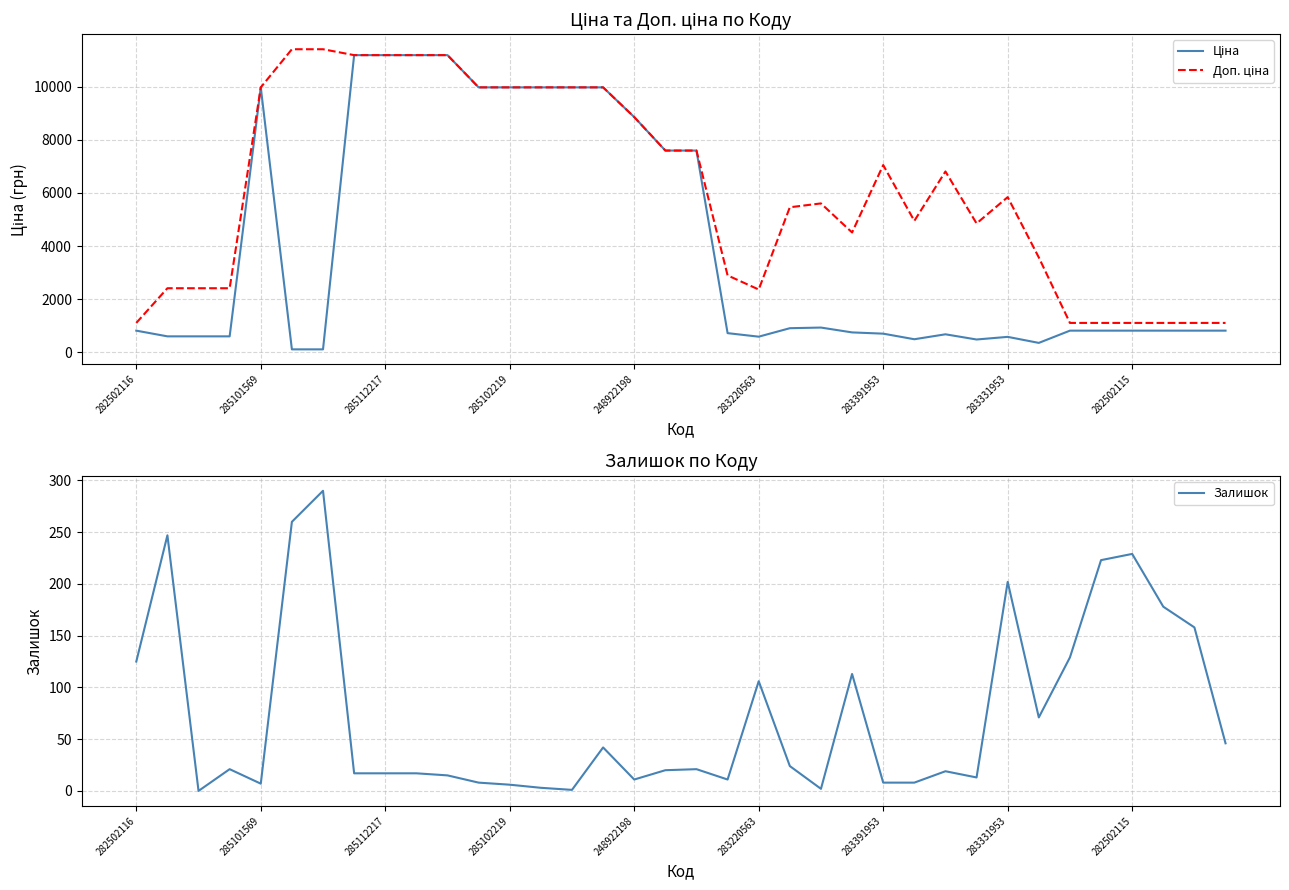

What are all the series names shown in the legend?

Ціна, Доп. ціна, Залишок